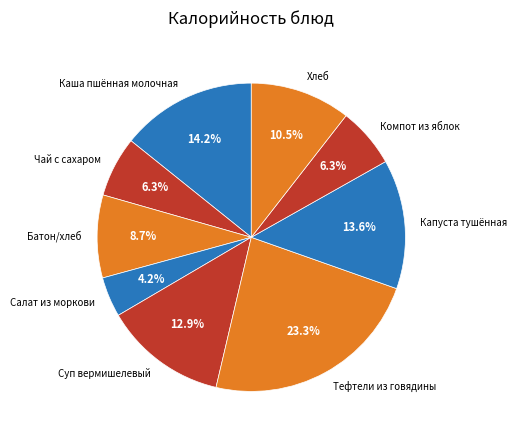

Which has a higher value, Батон/хлеб or Хлеб?

Хлеб